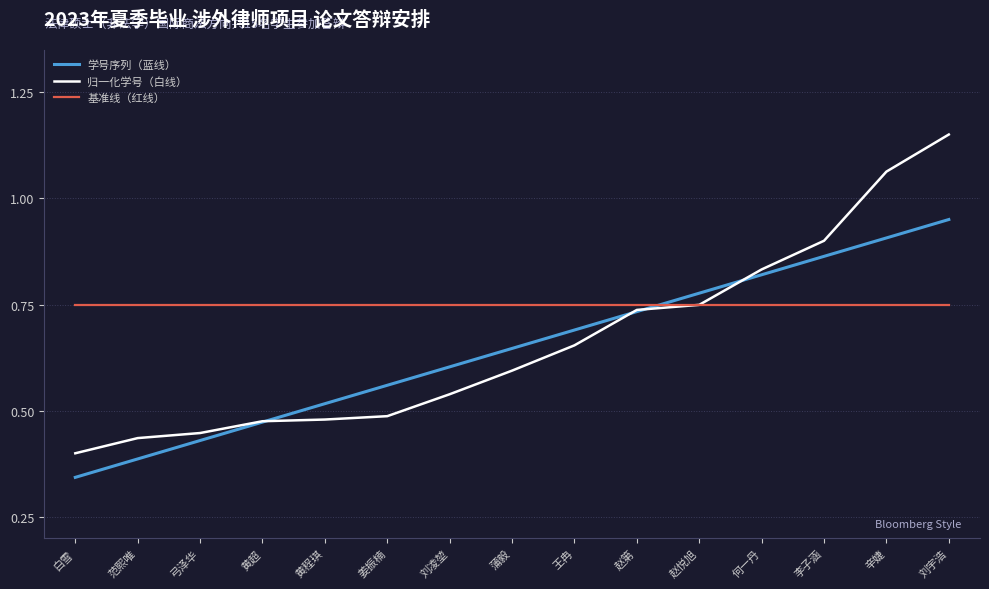

What position from the left is 李子涵?

13